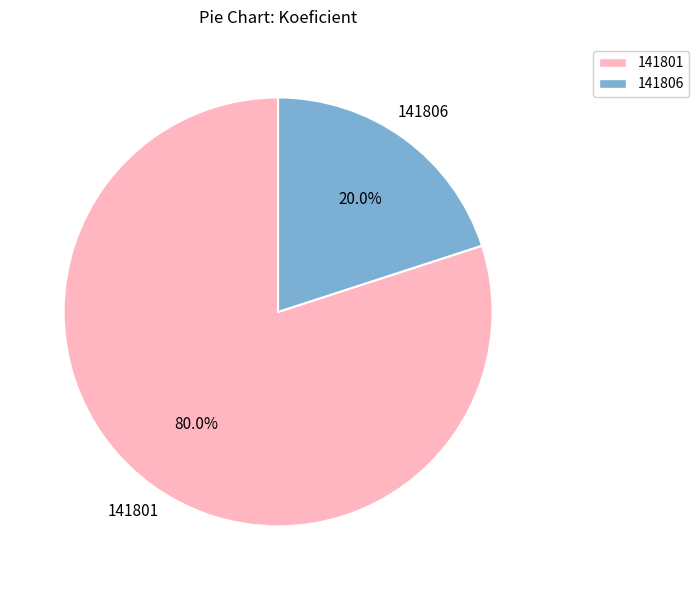

Which slice is the largest?

141801